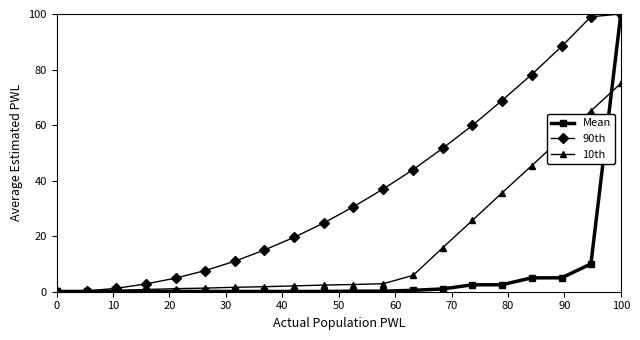

Which series has the widest spread of values?

90th